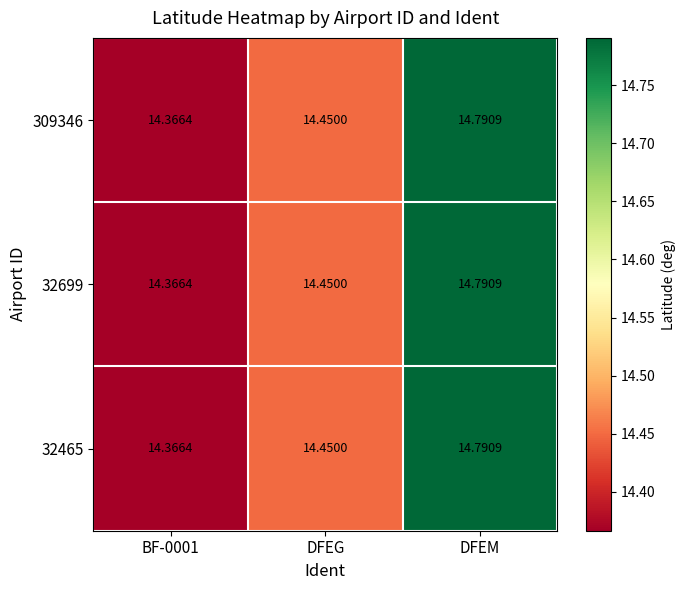

At which category is the sum across all series the highest?

DFEM